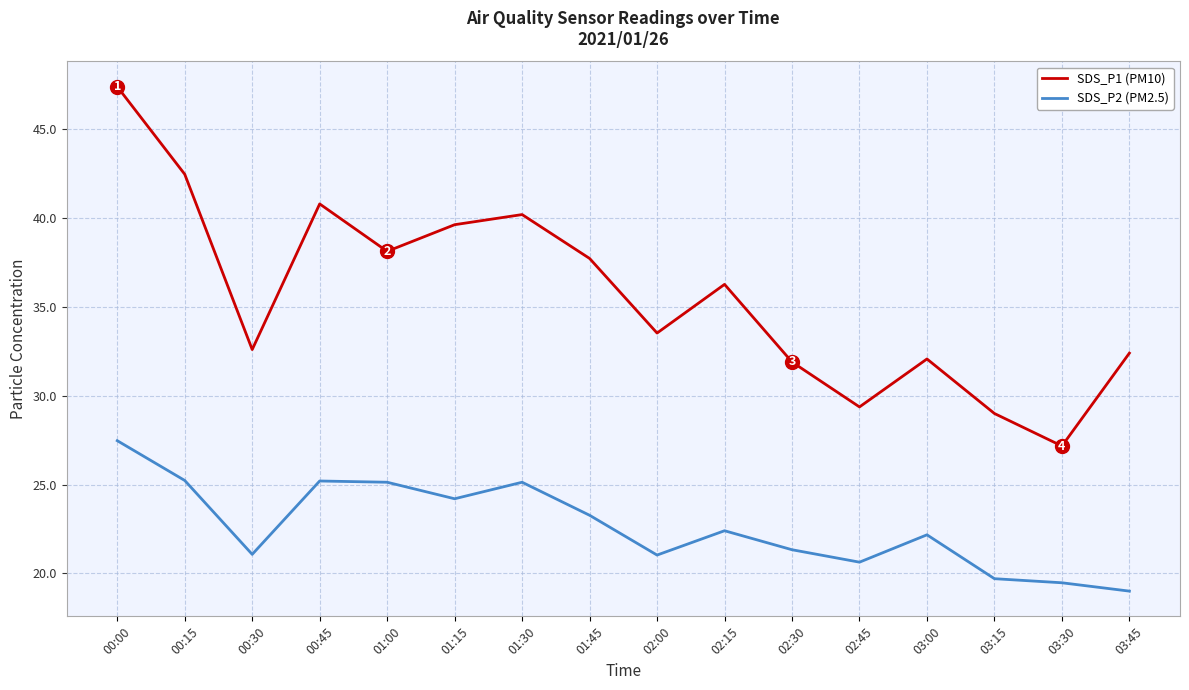

What is the total value across all series at 01:15?

63.8